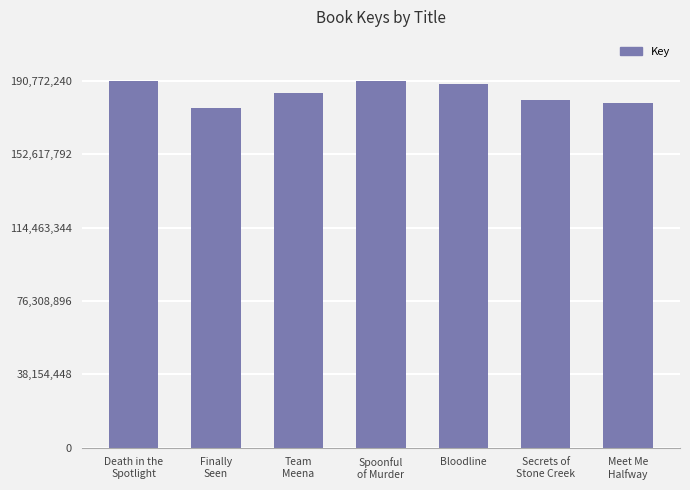

Approximately how many times larger is the value at Finally
Seen compared to Secrets of
Stone Creek?

1.0